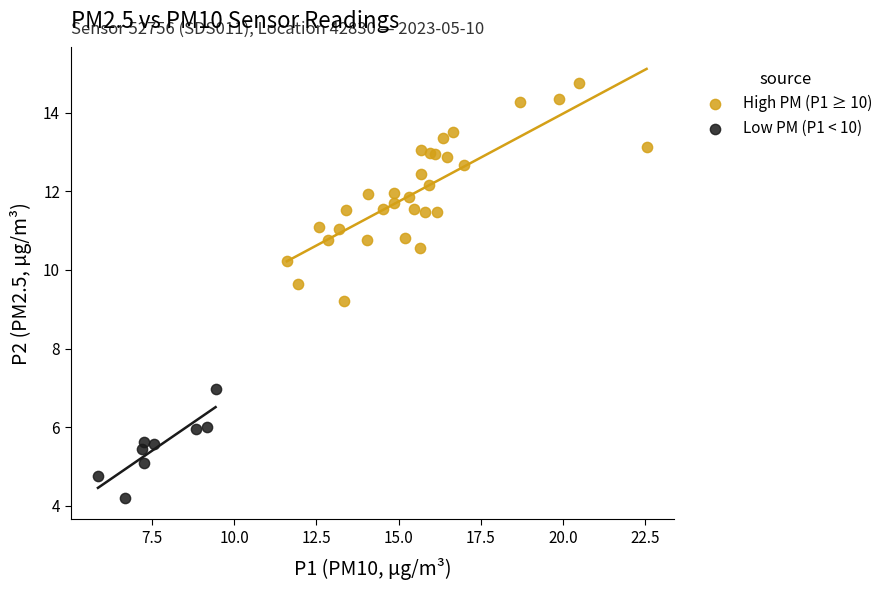

Which series contains the lowest Y value?

Low PM (P1 < 10)